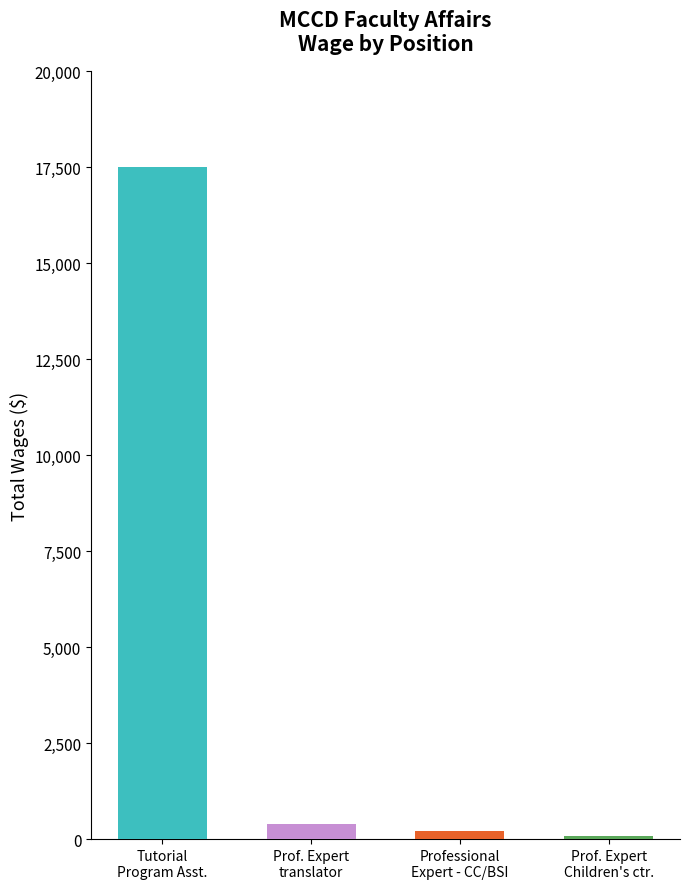

How many data points are above 400?

1